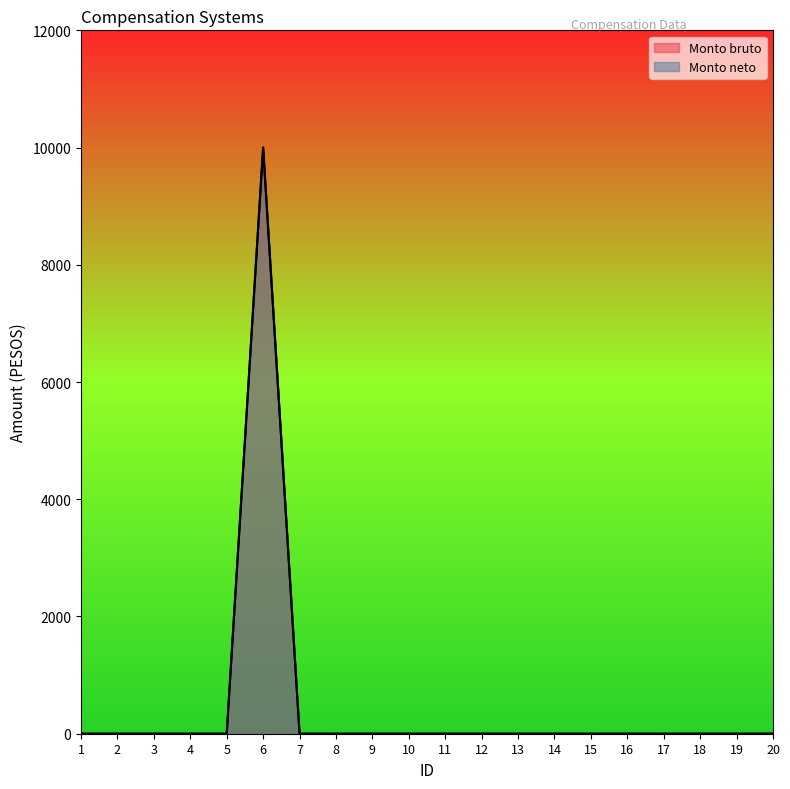

What is the average value of the Monto neto series?

500